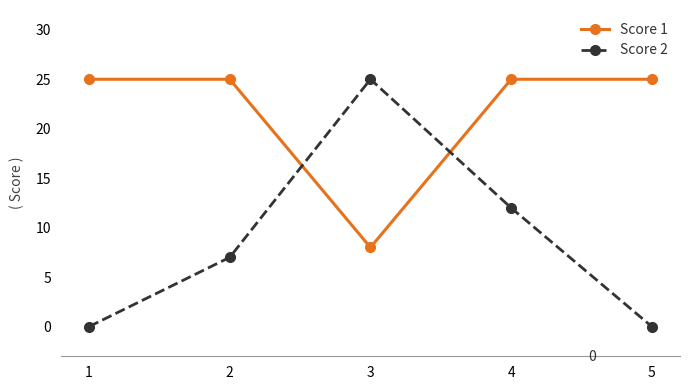

What is the difference between the maximum and second lowest values in the Score 2 series?

25